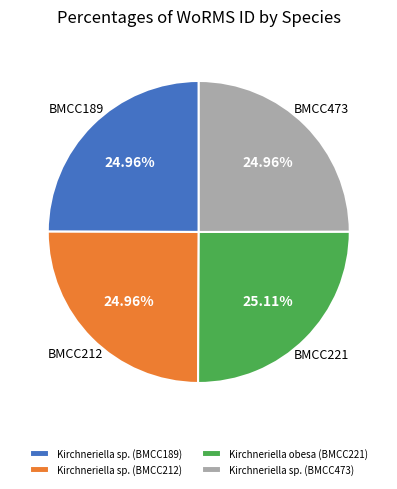

To the nearest percent, what portion does Kirchneriella sp. (BMCC473) represent?

25%